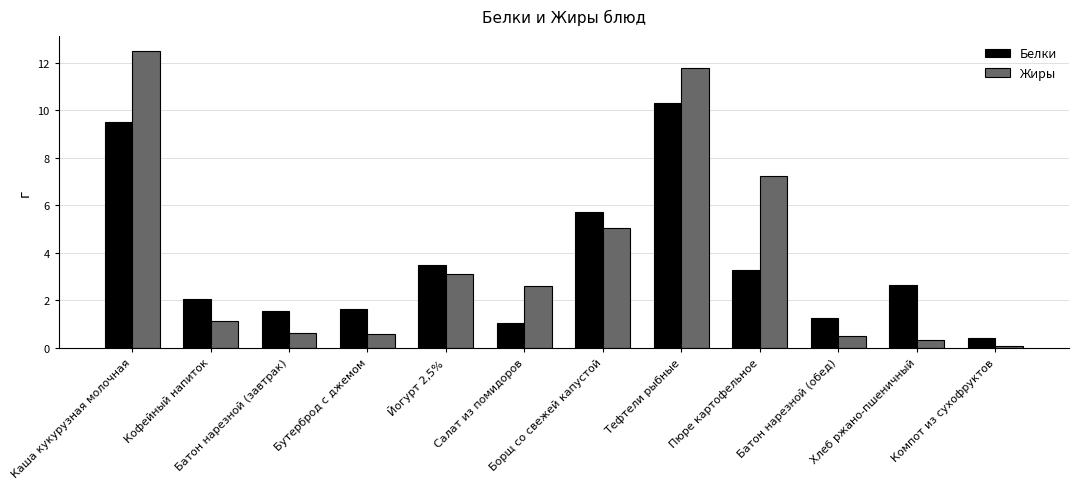

Which series has the widest spread of values?

Жиры